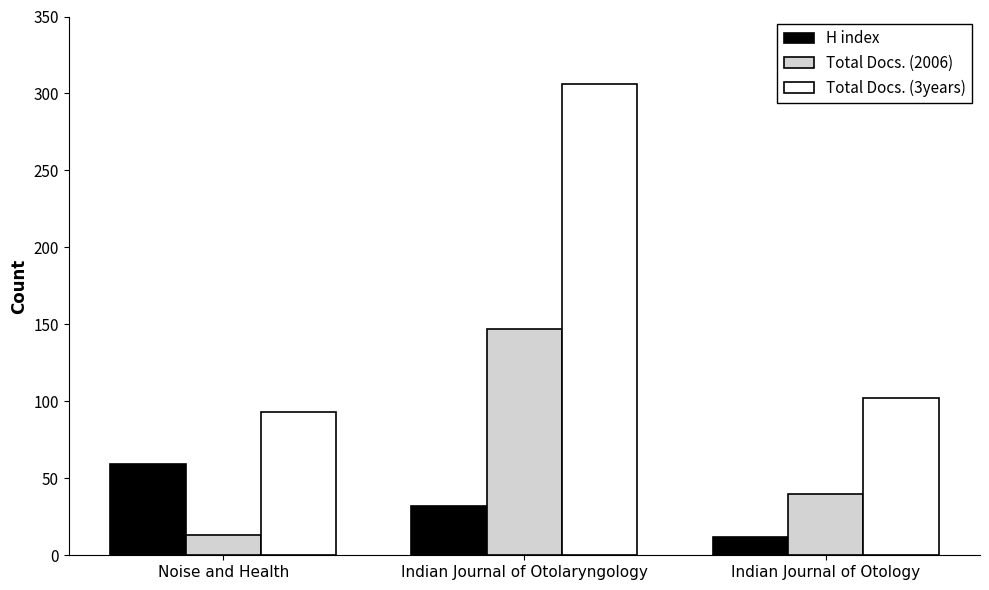

How many Total Docs. (2006) values are between 13 and 147?

3